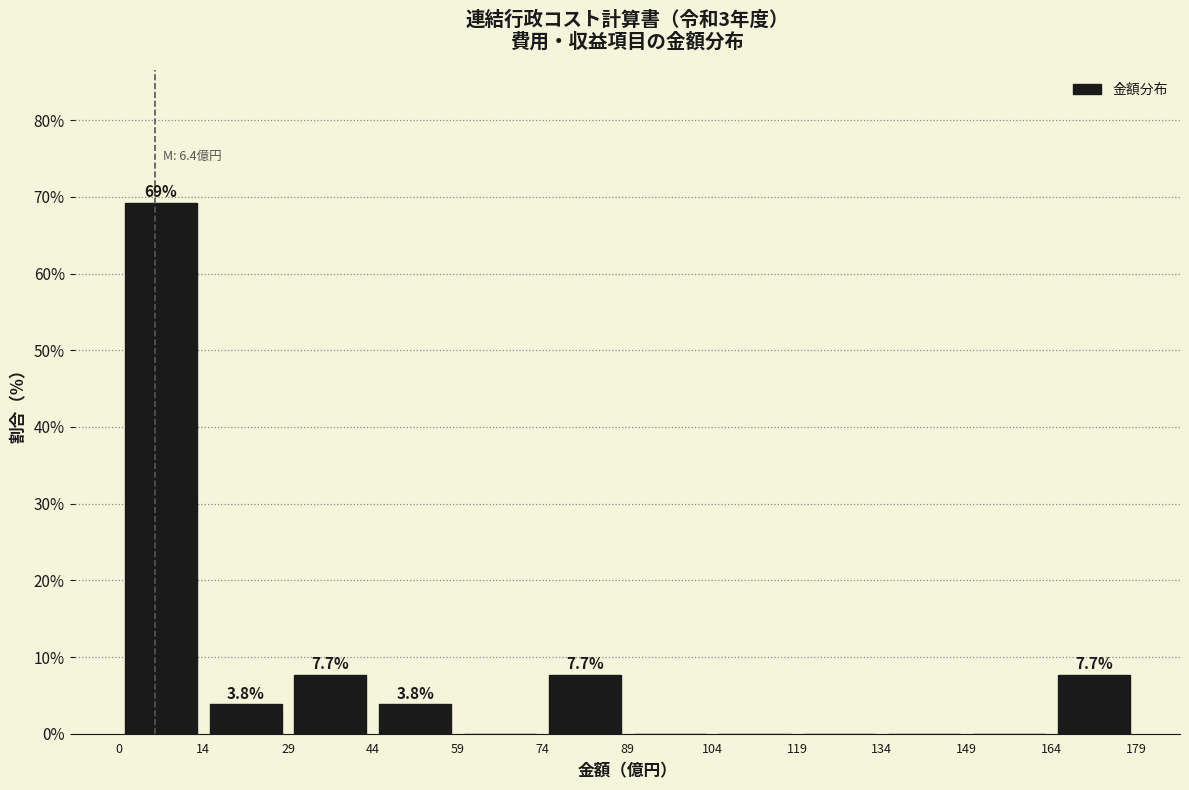

Which range on the x-axis has the tallest bar?

0 to 14